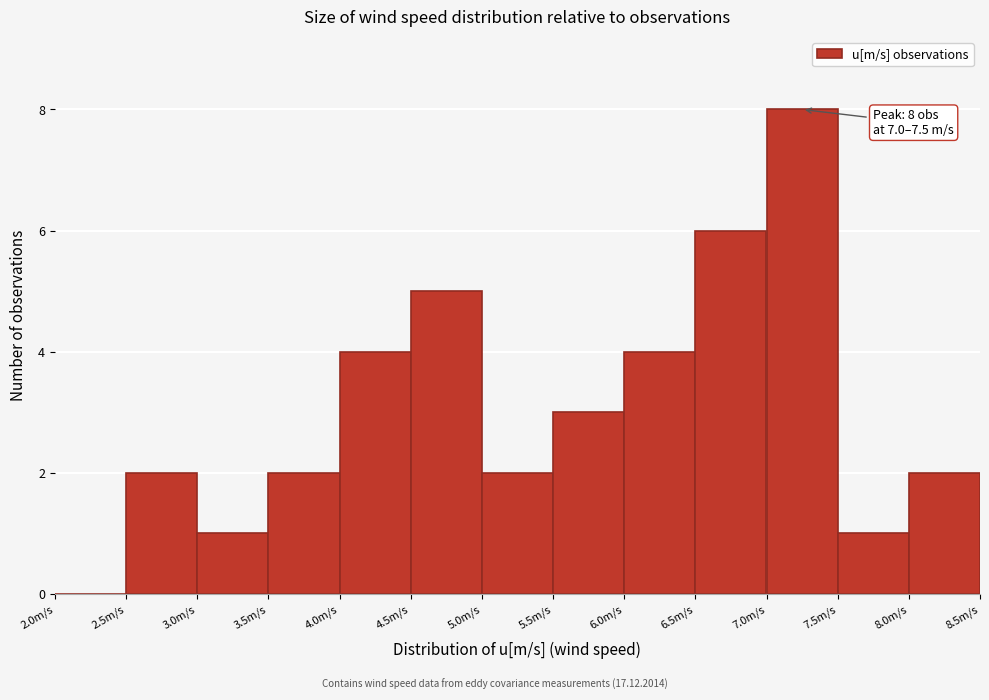

Over which range of the x-axis is the bar tallest?

7.0 to 7.5